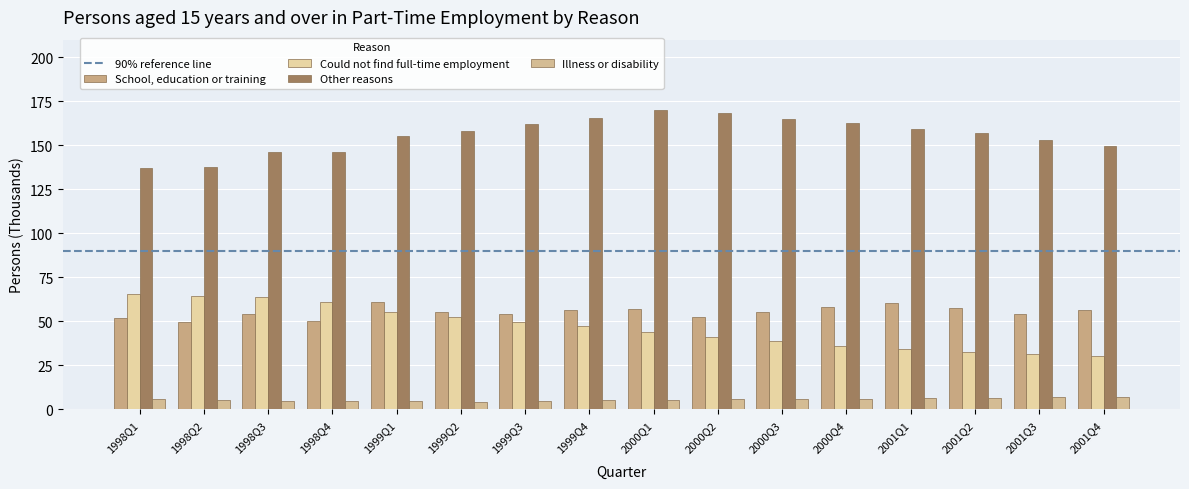

At which label is Illness or disability closest to 5?

1998Q3